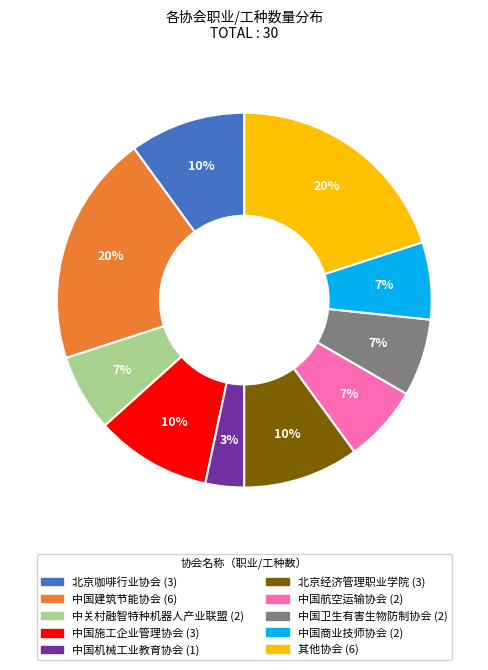

To the nearest percent, what is the average slice percentage?

10%